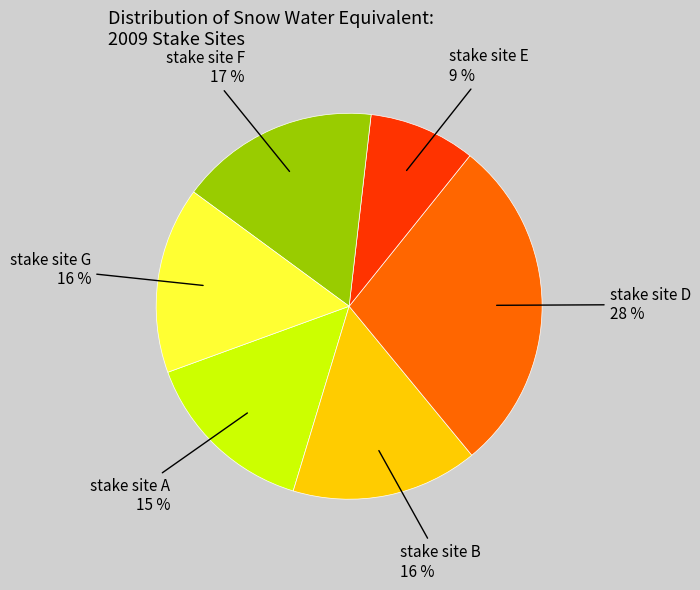

To the nearest percent, what is the average slice percentage?

17%